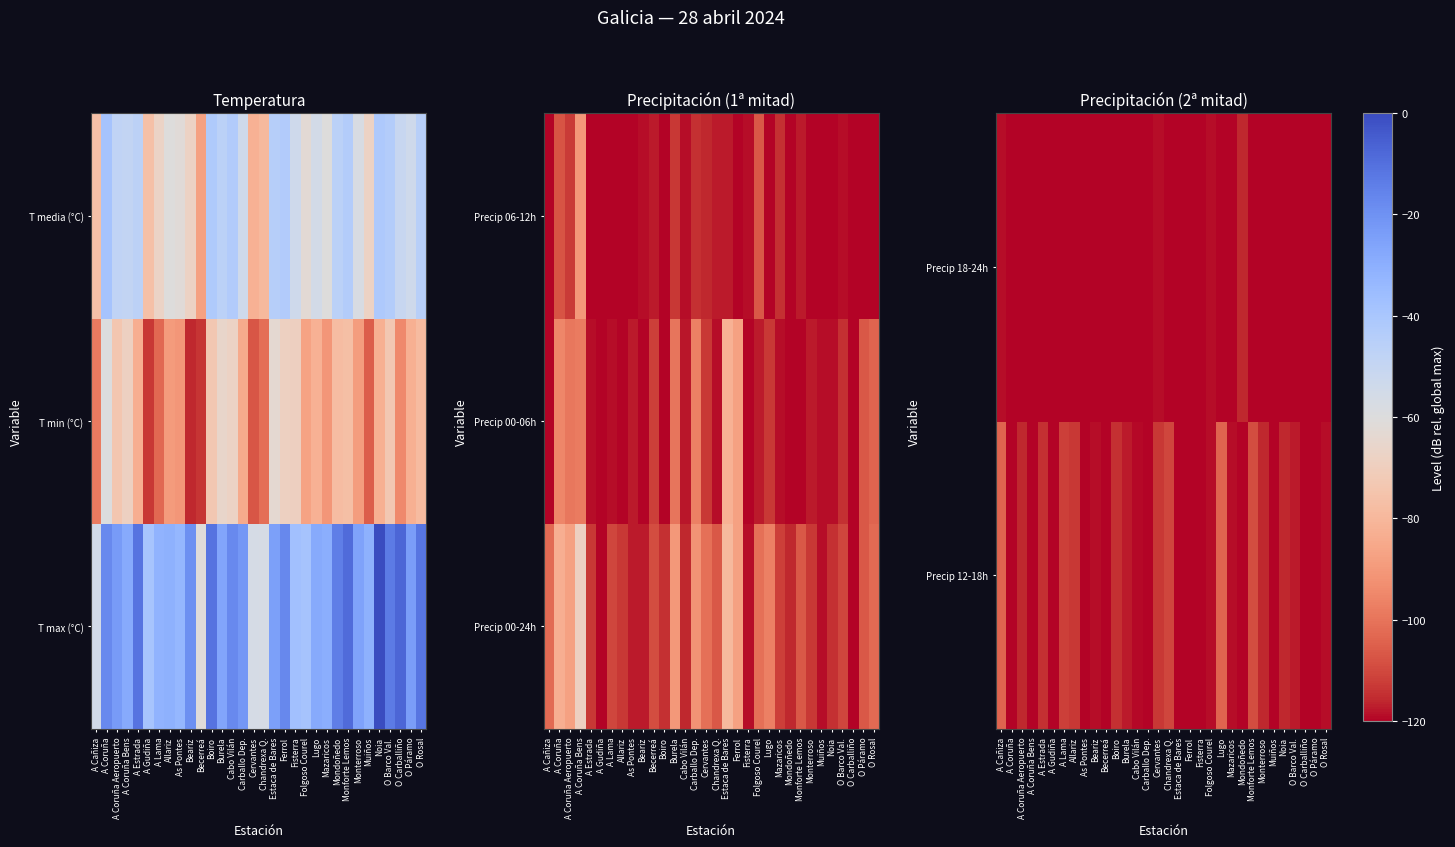

At which label does Precip 12-18h first exceed -118?

A Cañiza